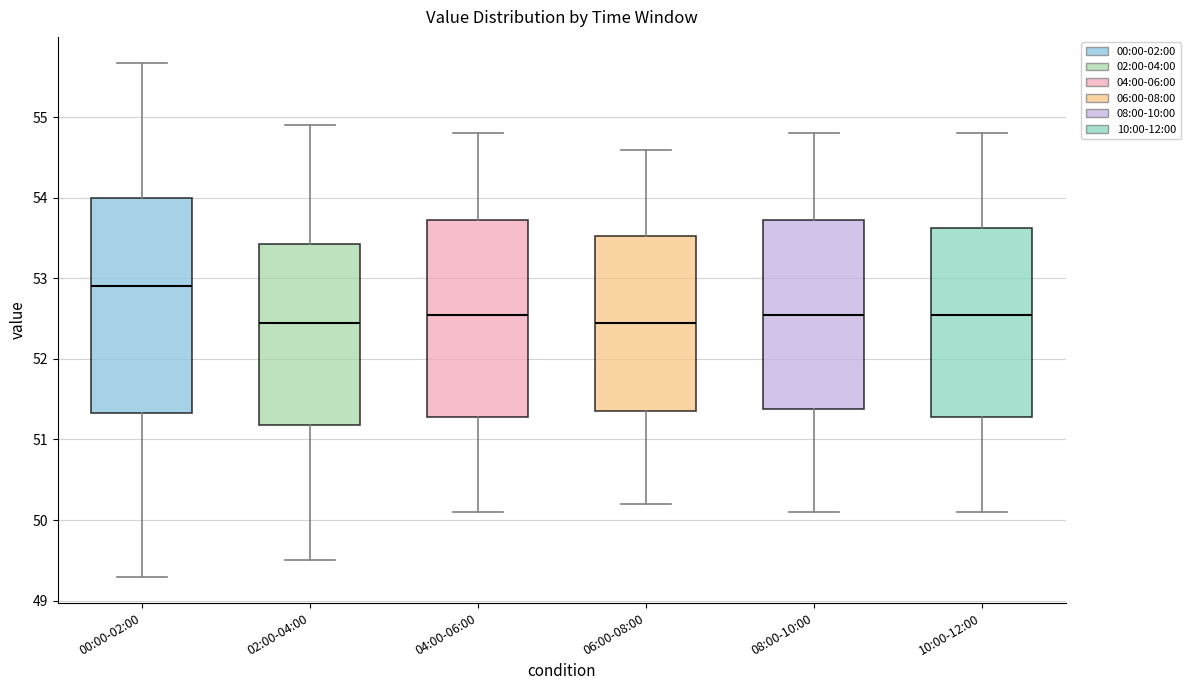

Which box has the highest median line?

00:00-02:00